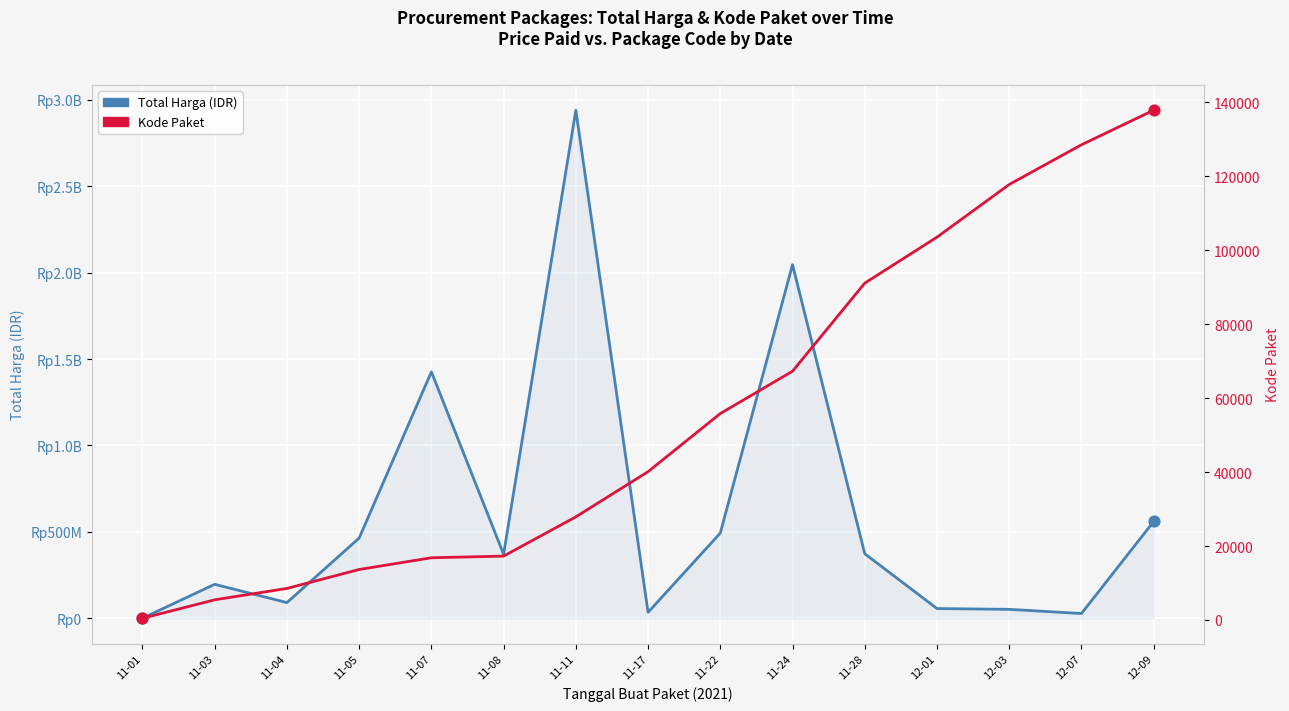

At which category is the sum across all series the highest?

11-11